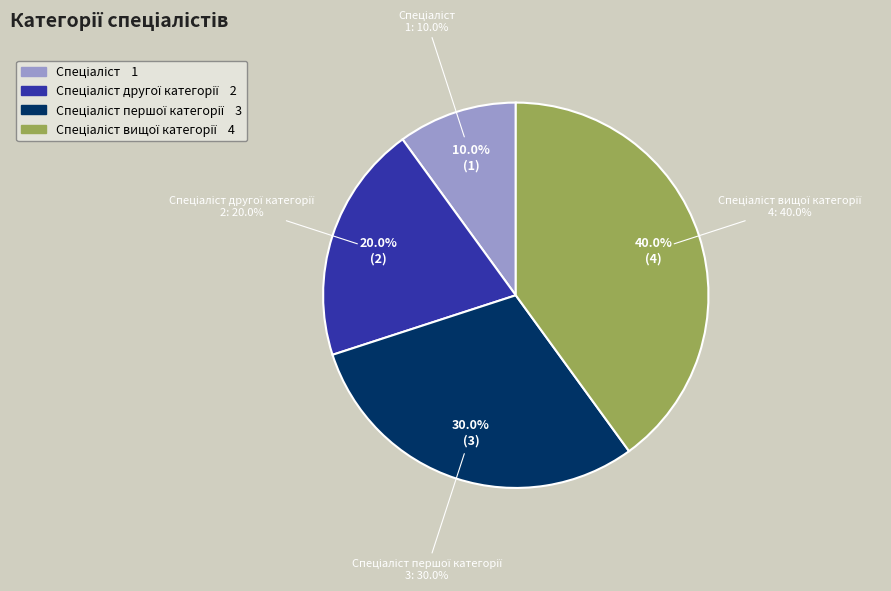

True or false: Спеціаліст вищої категорії accounts for 40% of the total.

True